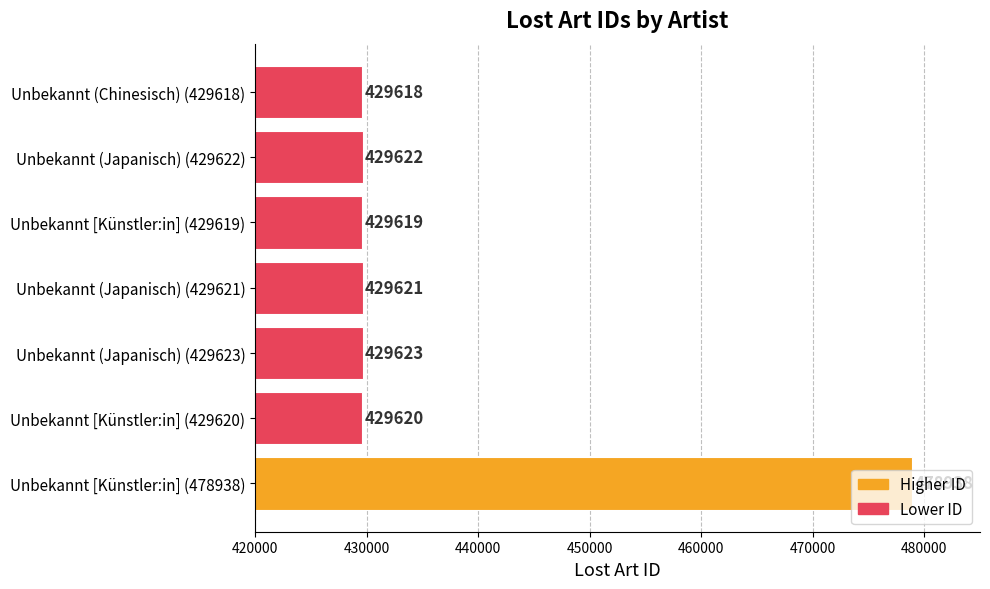

What is the sum of all values?

3056661